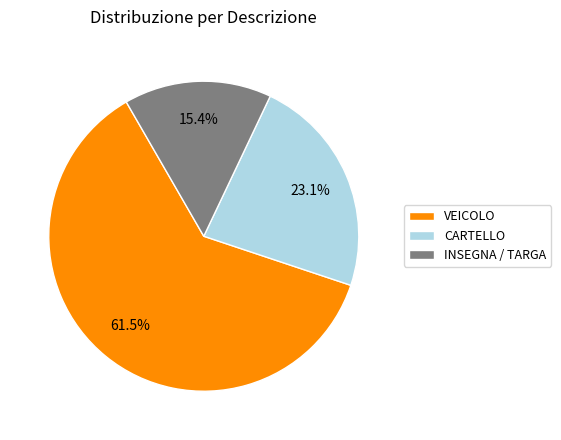

What is the majority slice?

VEICOLO